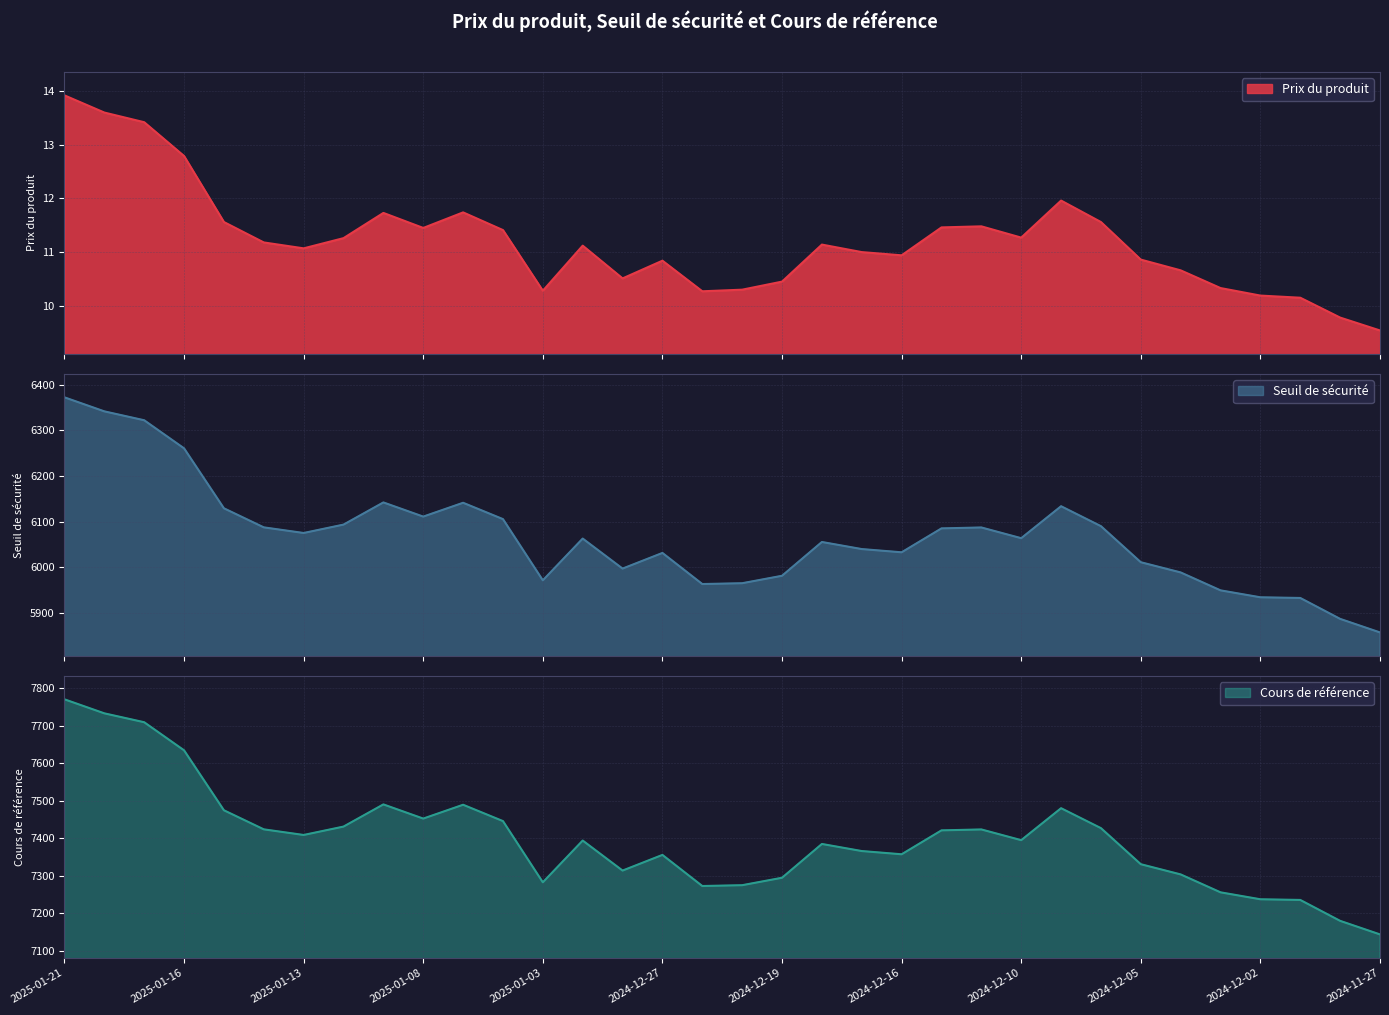

What is the value of the Prix du produit point at the 18th from the left?

10.3